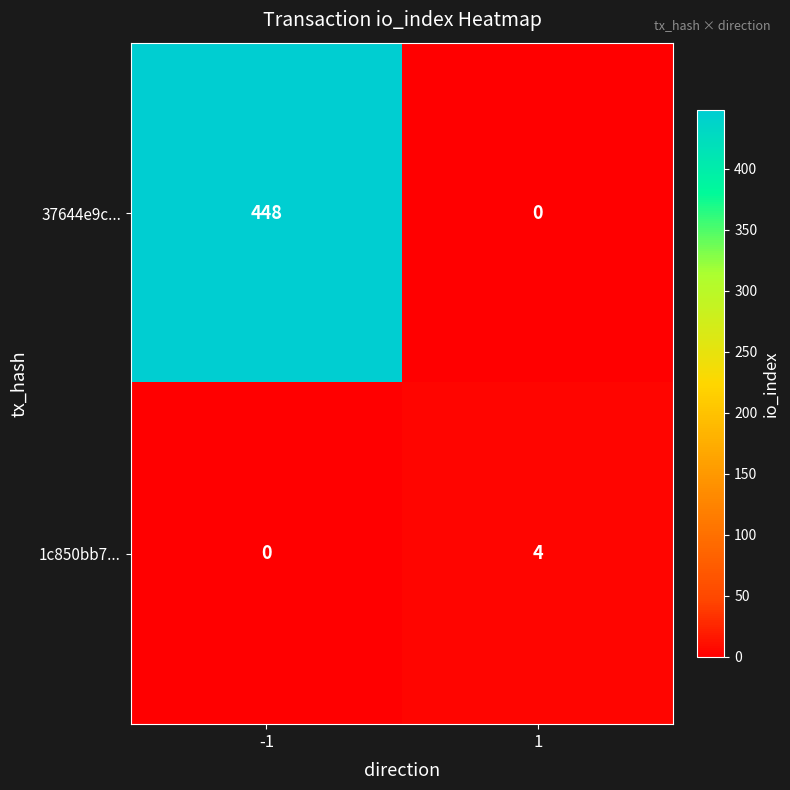

Reading left to right, list all the values displayed in this chart.

37644e9c...: -1=448	1=0
1c850bb7...: -1=0	1=4